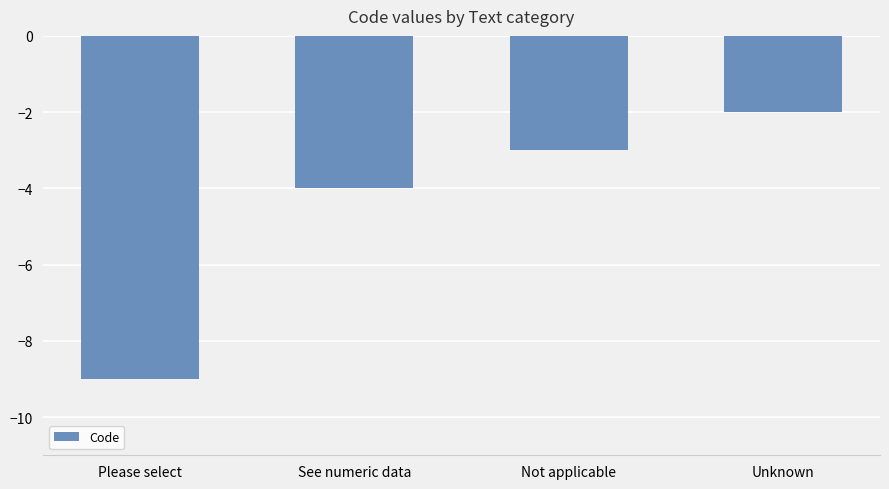

What is the difference between the values at Please select and Unknown?

7